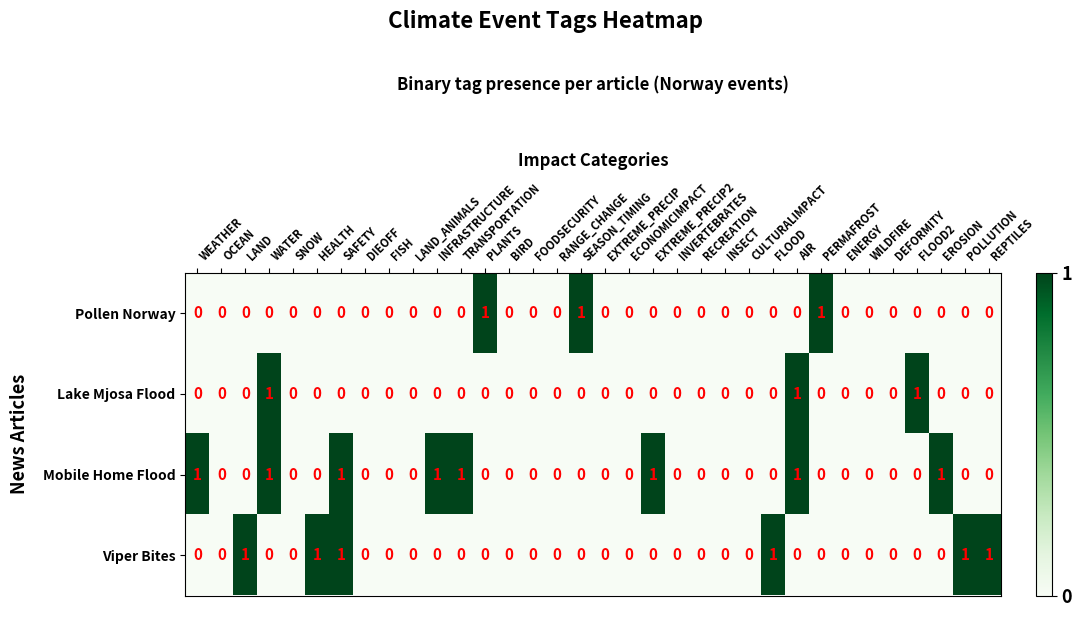

What is the sum of all Viper Bites values?

6